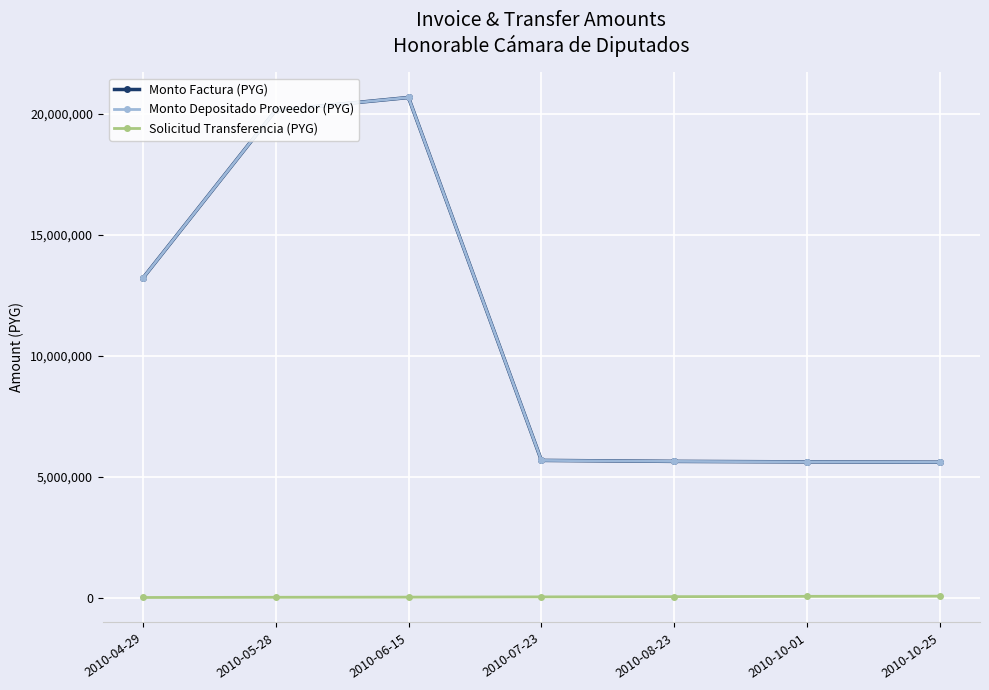

Which label corresponds to the largest value in the chart?

2010-06-15